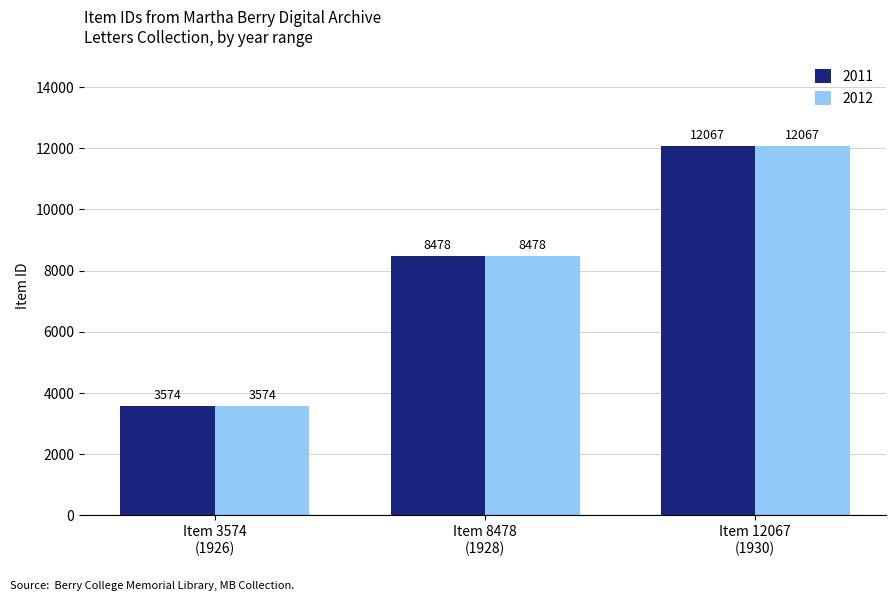

What is the lowest value of the 2011 series?

3574